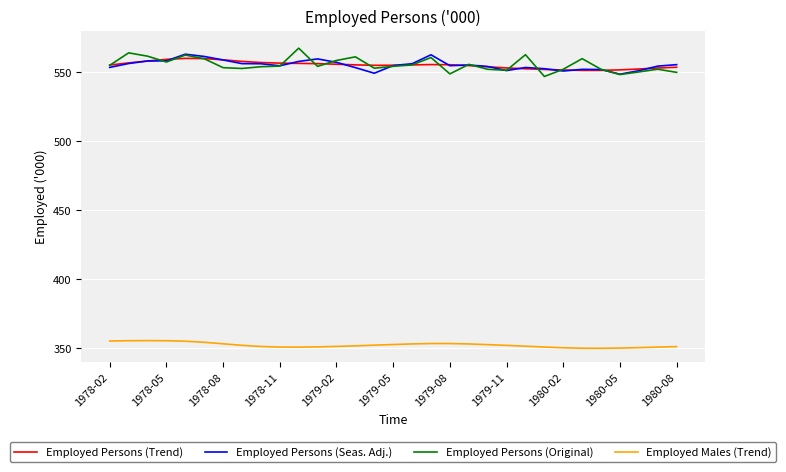

True or false: Employed Persons (Seas. Adj.) and Employed Males (Trend) cross at least once.

False